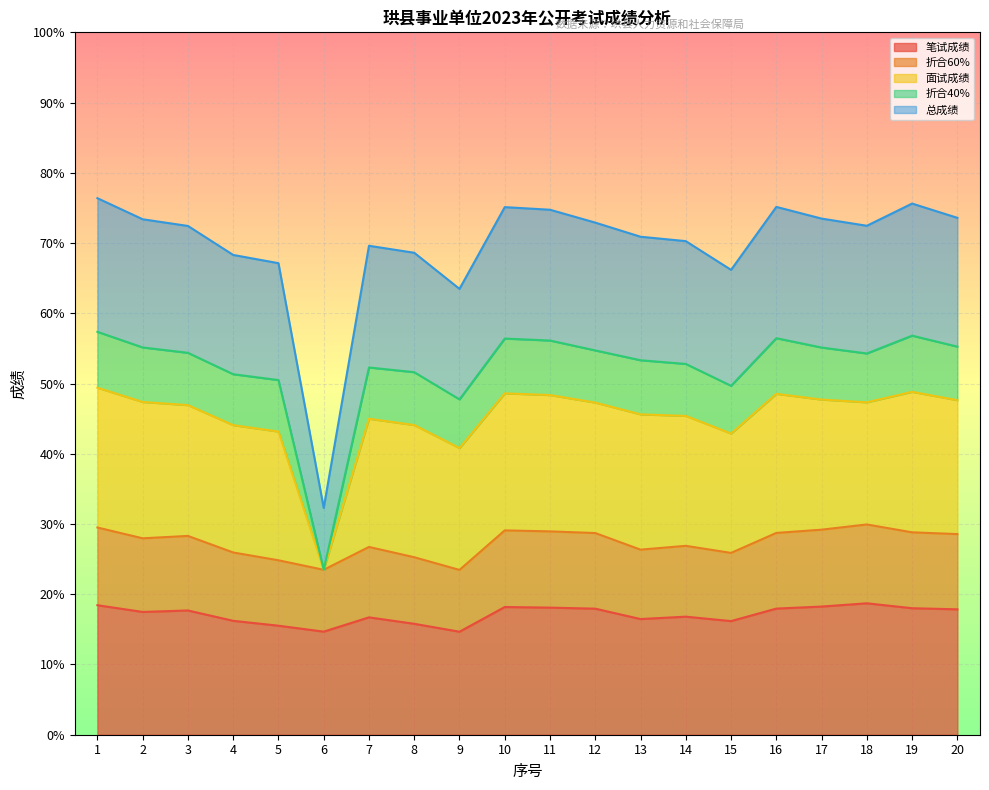

True or false: 笔试成绩 has more than 0 points higher than both neighbors.

True